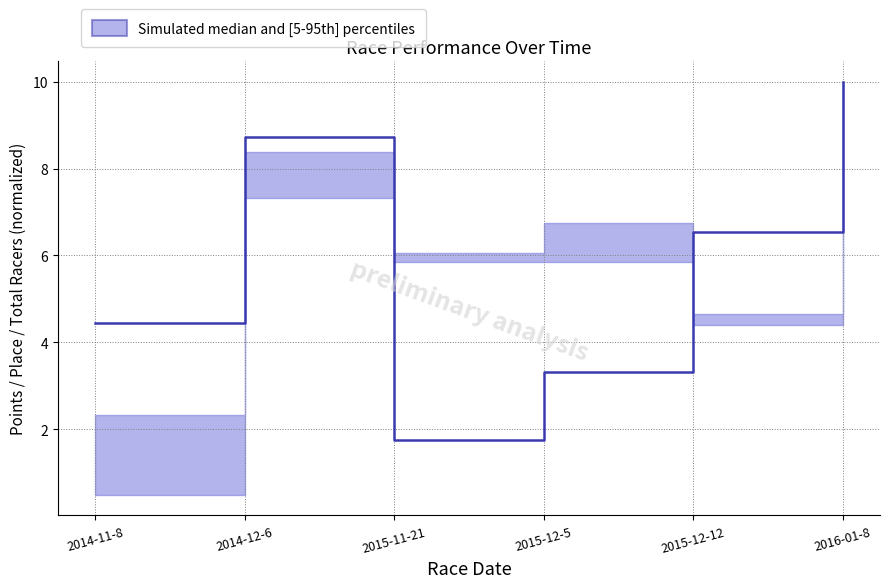

Rank the categories by value from highest to lowest.

2016-01-8, 2014-12-6, 2015-12-12, 2014-11-8, 2015-12-5, 2015-11-21